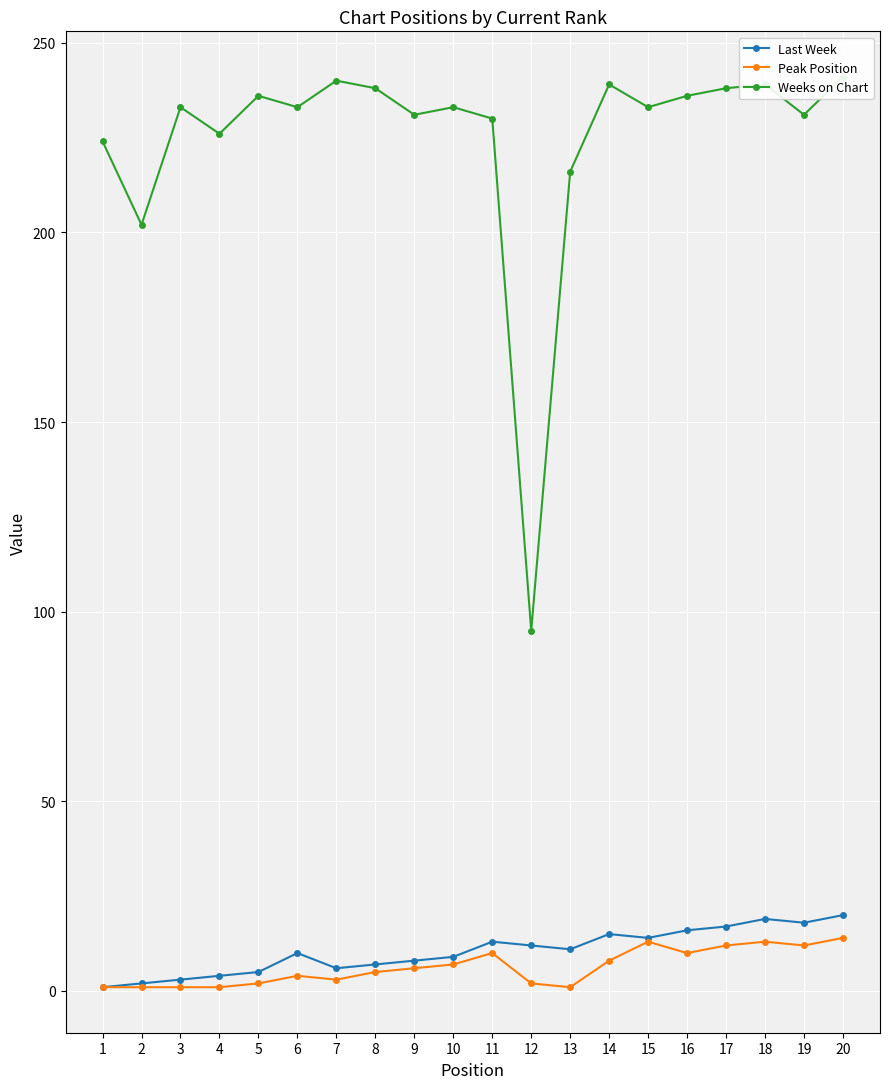

At which category does Peak Position reach its first local valley?

7